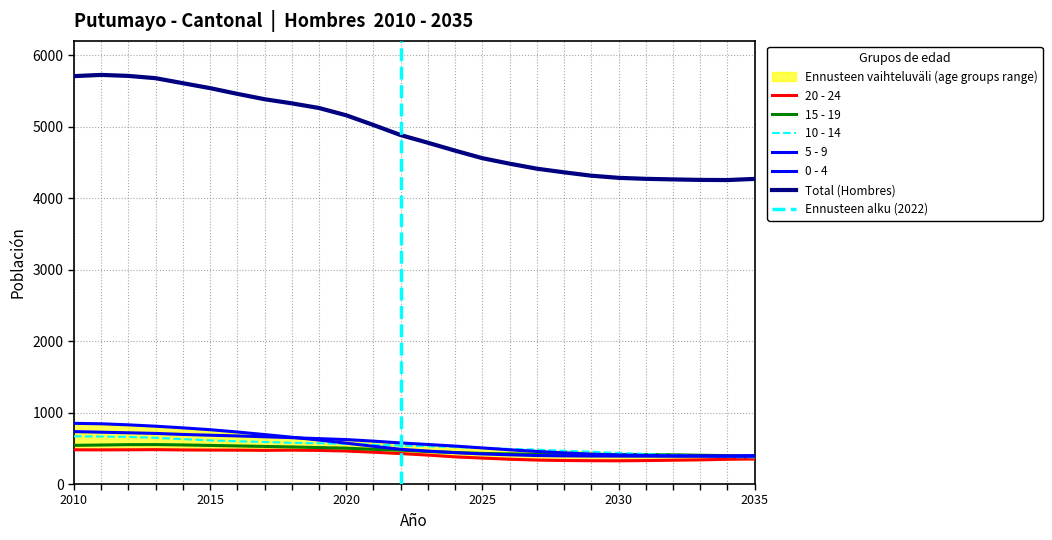

In 20 - 24, how many points are lower than both neighbors (excluding endpoints)?

3